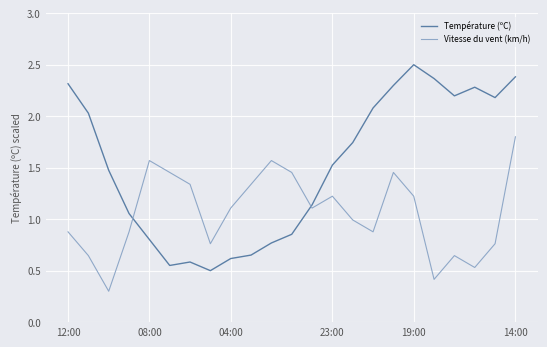

How many categories are shown in the chart?

23